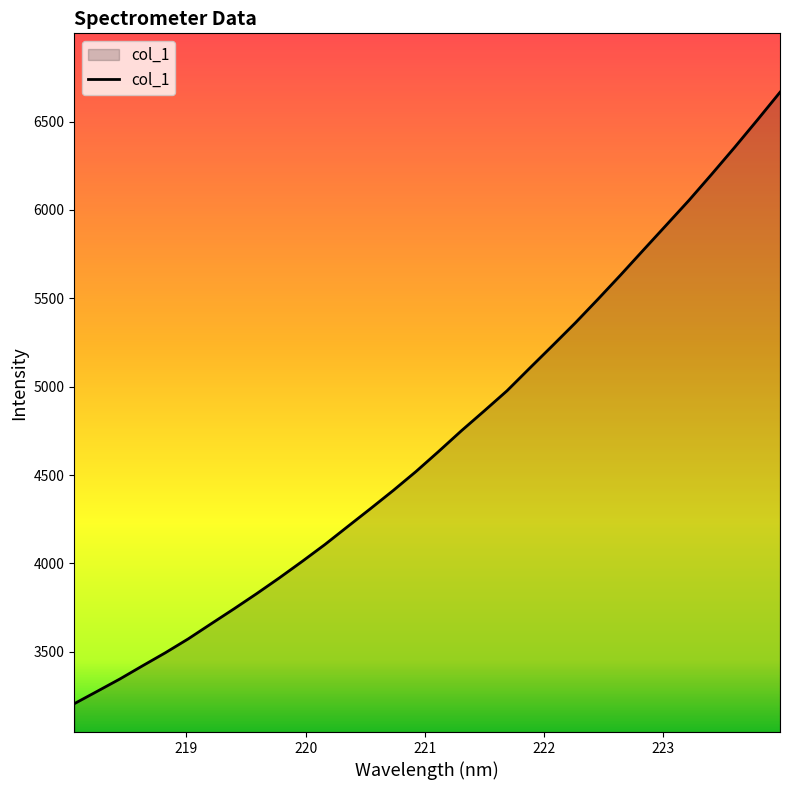

What is the smallest value displayed?

3206.7